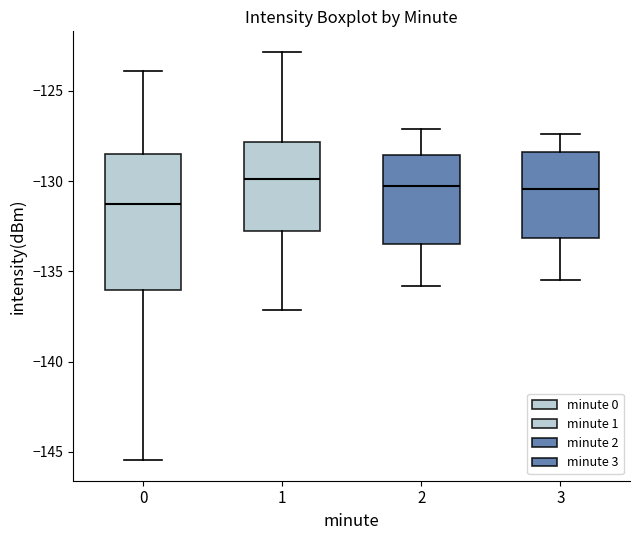

Reading left to right, read every box against the y-axis: the position of its median line, the range the box covers, and the ends of its whiskers. The values are not printed on the chart, so give them approximately, as read against the axis.

0: median -131.5, box -136.0 to -128.5, whiskers -145.5 to -124.0
1: median -130.0, box -133.0 to -128.0, whiskers -137.0 to -123.0
2: median -130.0, box -133.5 to -128.5, whiskers -136.0 to -127.0
3: median -130.5, box -133.0 to -128.5, whiskers -135.5 to -127.5